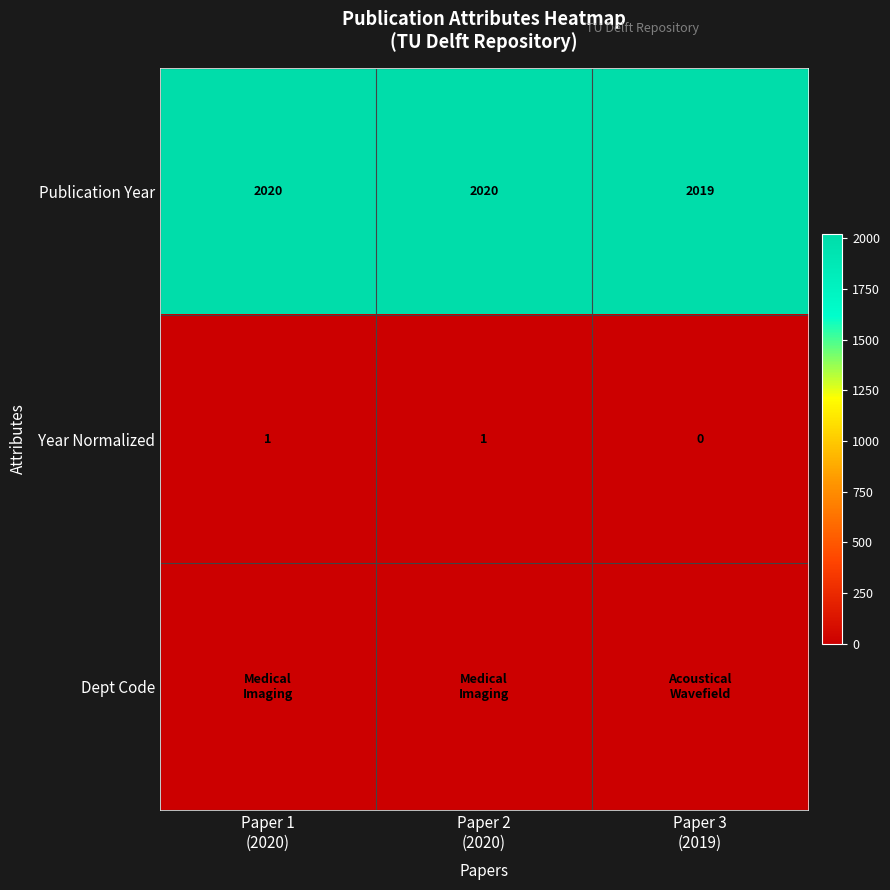

Count the Publication Year values in the range 2019 to 2020.

3